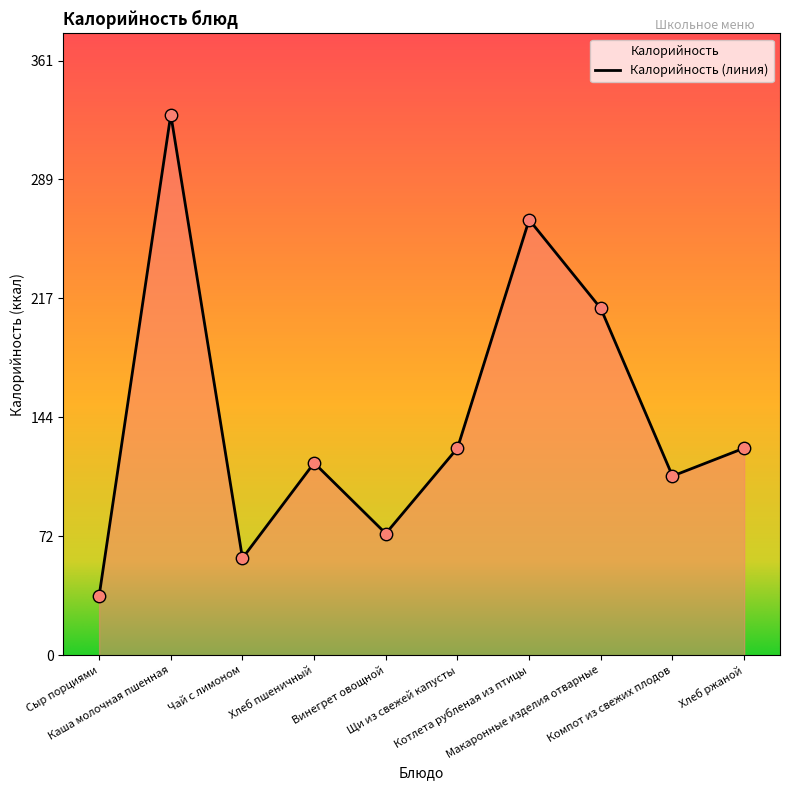

What is the change in value from Компот из свежих плодов to Хлеб ржаной?

+17